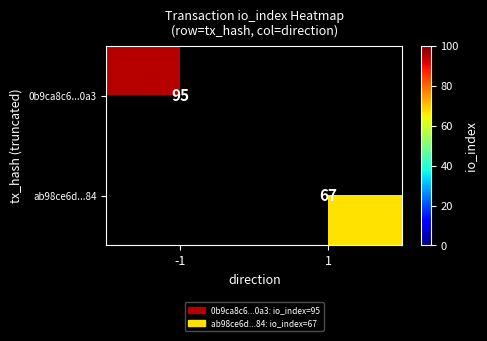

The value of ab98ce6d...84 at 1 is 67. True or false?

True